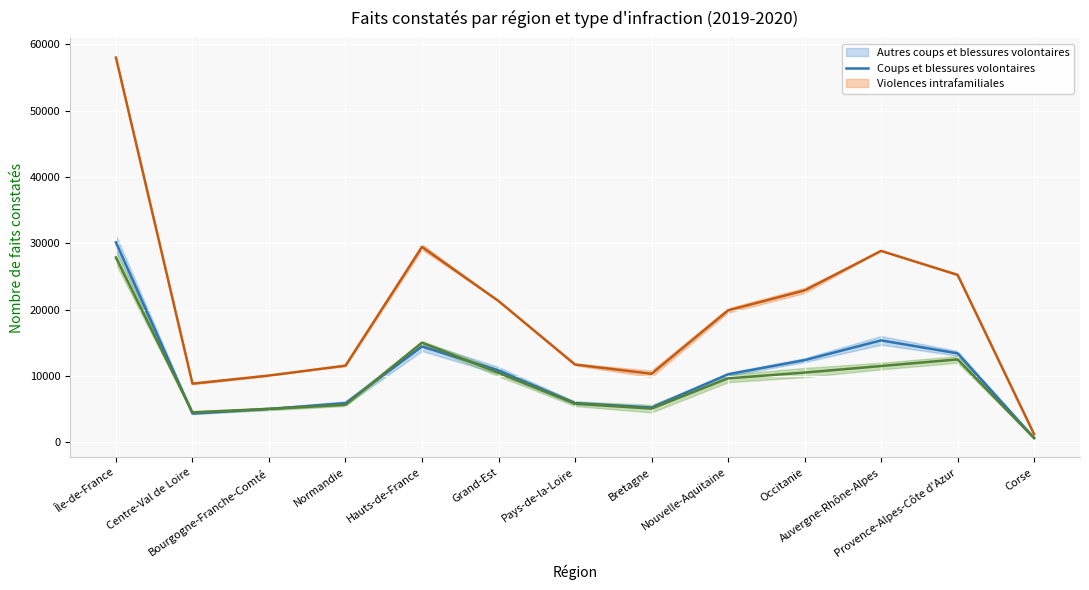

True or false: Coups et blessures volontaires (moyenne) has more than 2 points higher than both neighbors.

False